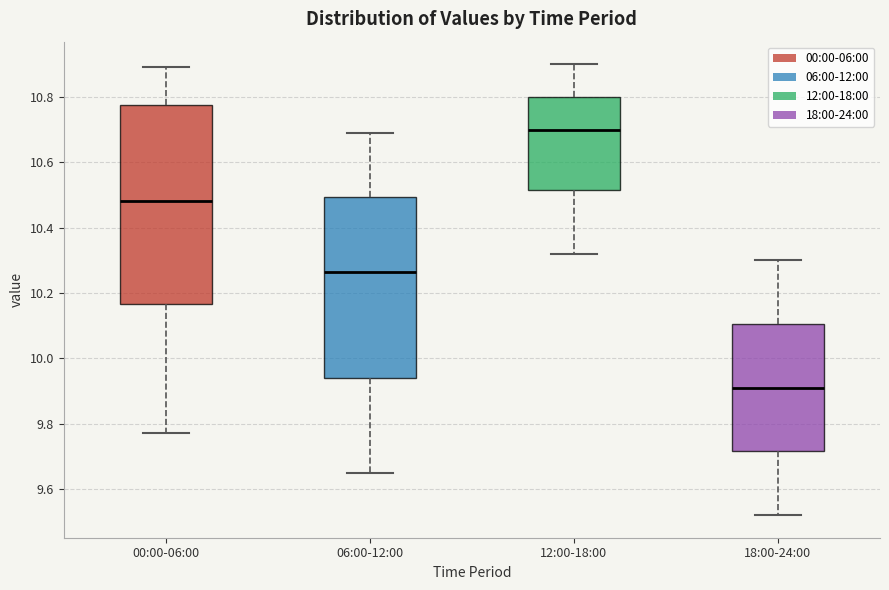

Reading left to right, read every box against the y-axis: the position of its median line, the range the box covers, and the ends of its whiskers. The values are not printed on the chart, so give them approximately, as read against the axis.

00:00-06:00: median 10.48, box 10.16 to 10.78, whiskers 9.78 to 10.90
06:00-12:00: median 10.26, box 9.94 to 10.50, whiskers 9.66 to 10.70
12:00-18:00: median 10.70, box 10.52 to 10.80, whiskers 10.32 to 10.90
18:00-24:00: median 9.92, box 9.72 to 10.10, whiskers 9.52 to 10.30